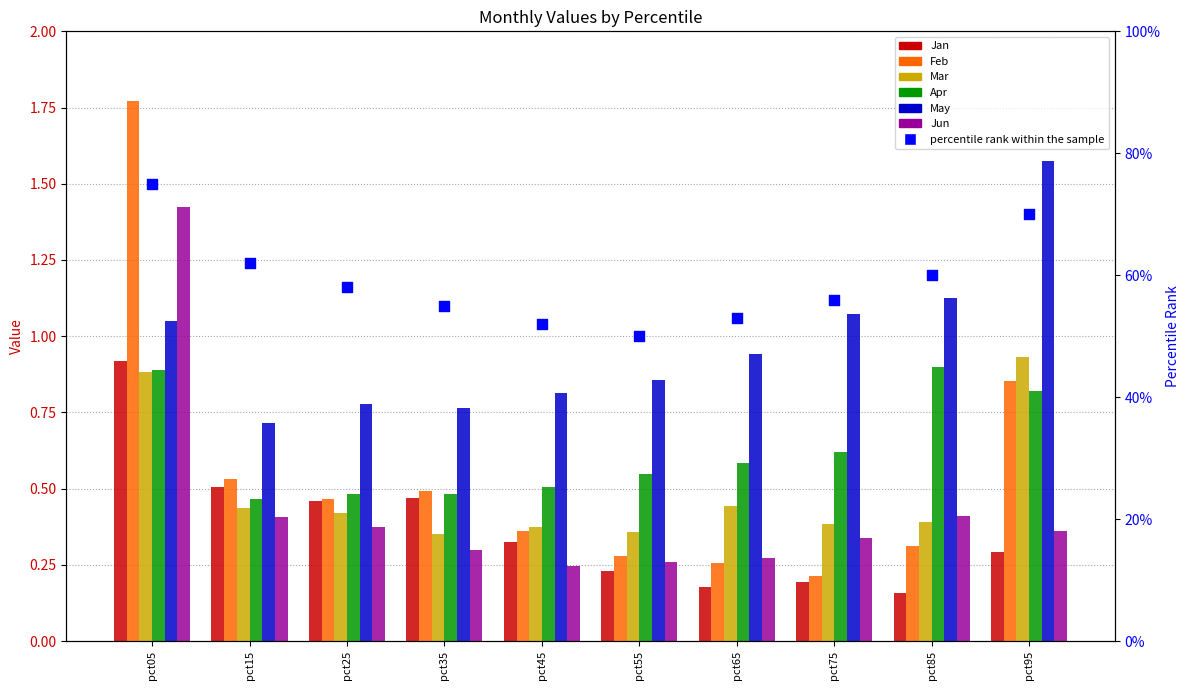

Is the value of Mar at pct75 greater than the value of May at pct05?

No